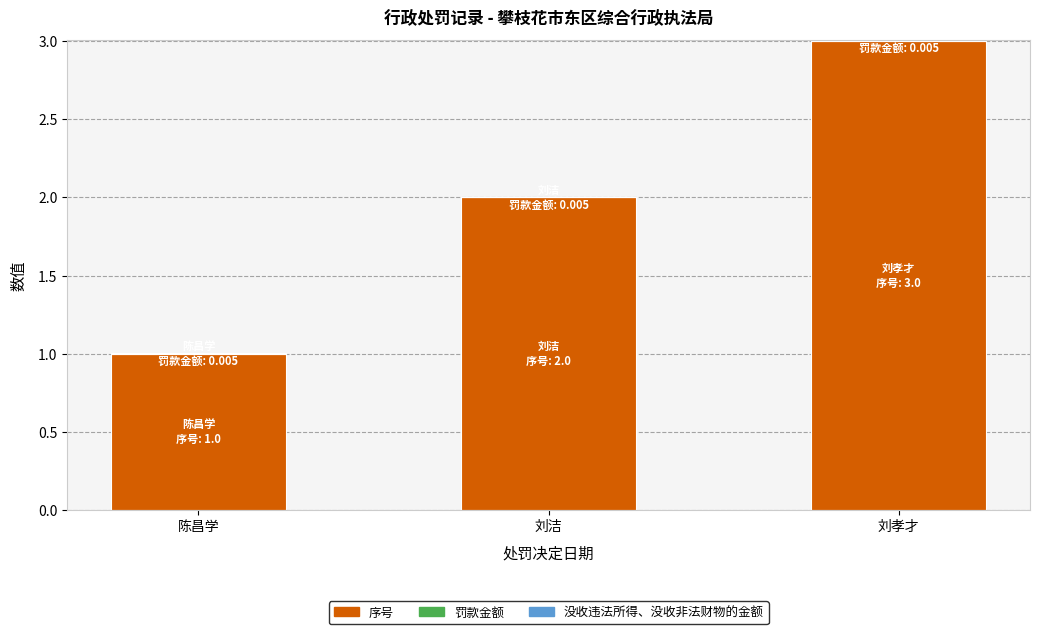

True or false: 序号 has a value of 1.0 at 刘孝才.

False